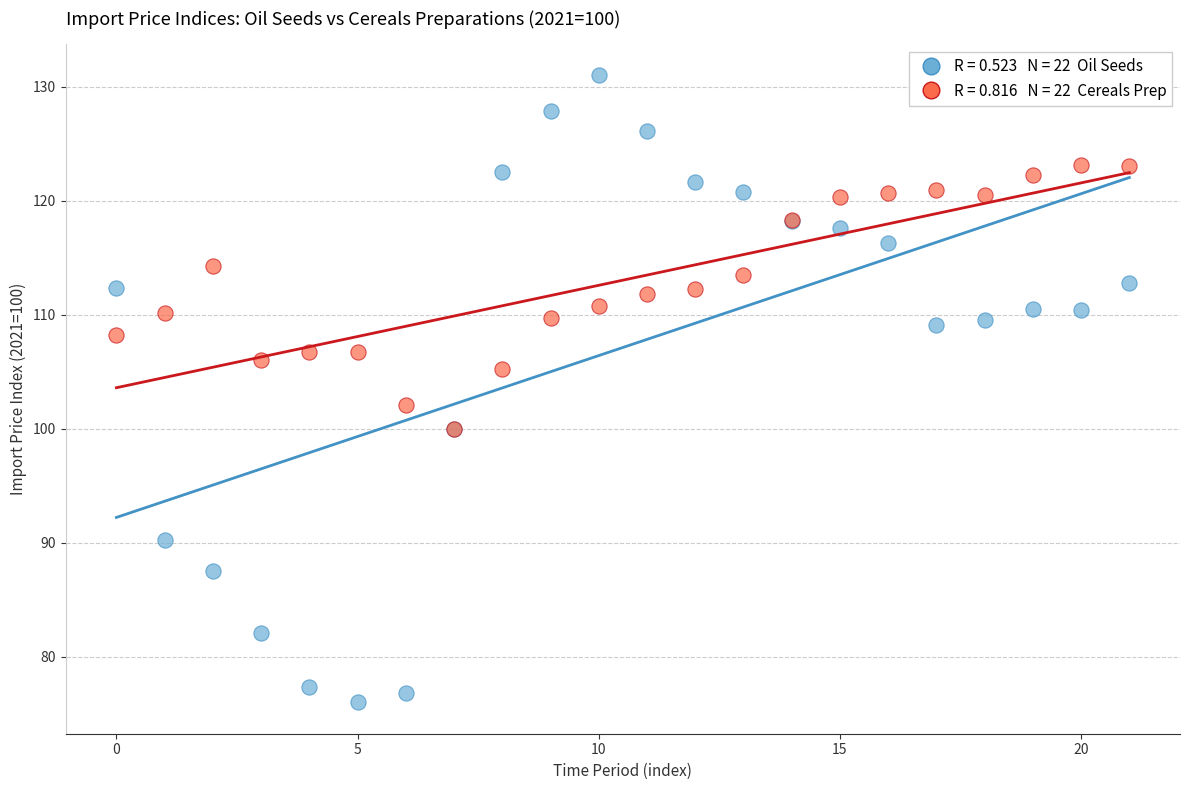

Across all series, what Y value is closest to 103?

102.1